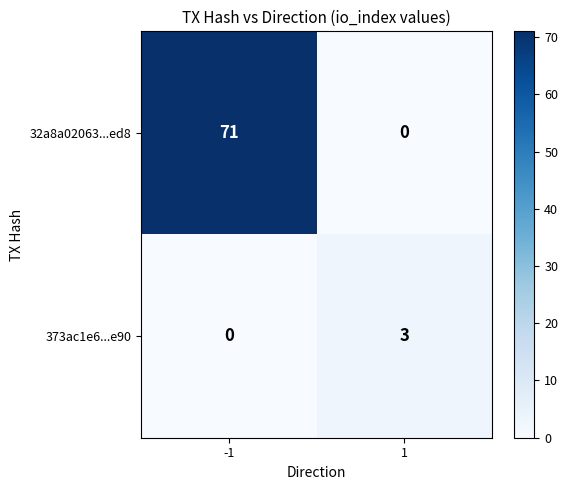

Rank the series at -1 from highest to lowest value.

32a8a02063...ed8, 373ac1e6...e90